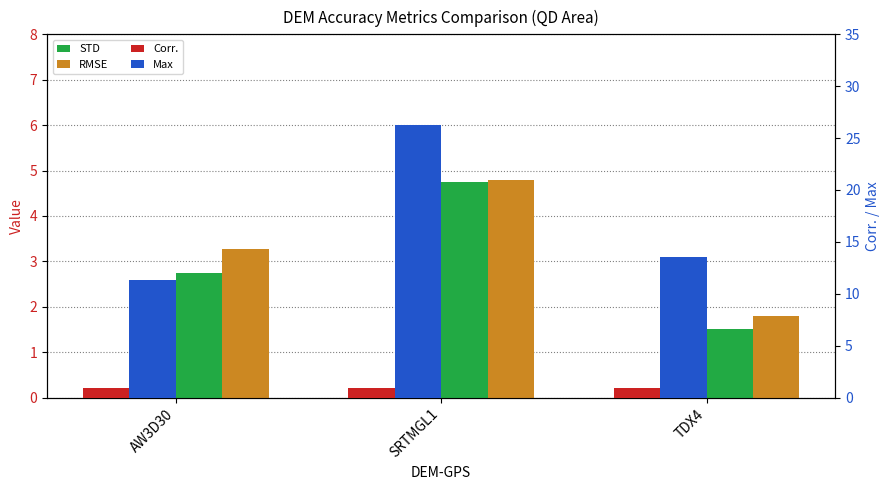

Reading left to right, transcribe all the data shown in this chart.

STD: AW3D30=2.7	SRTMGL1=4.7	TDX4=1.5
RMSE: AW3D30=3.3	SRTMGL1=4.8	TDX4=1.8
Corr.: AW3D30=0.9	SRTMGL1=0.9	TDX4=0.9
Max: AW3D30=11.3	SRTMGL1=26.2	TDX4=13.5